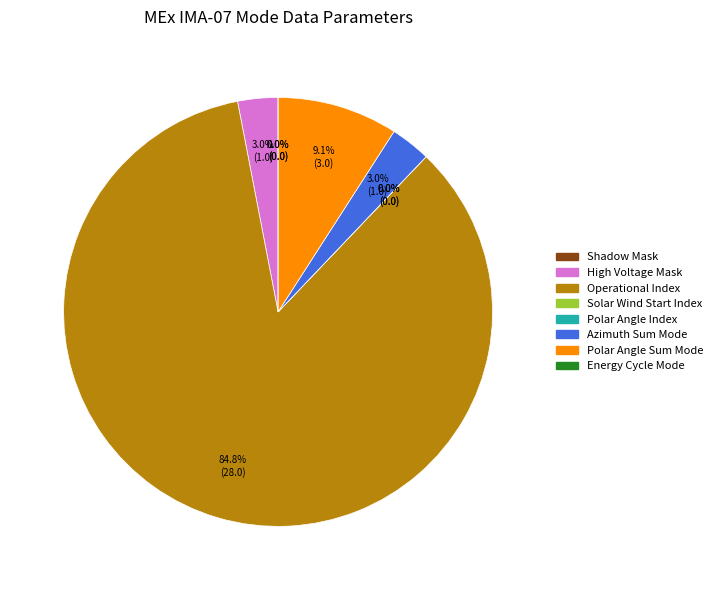

What percentage do Shadow Mask and High Voltage Mask together represent?

3.0%